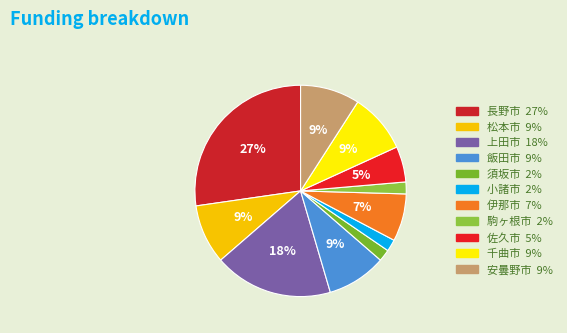

Count the number of slices in the pie.

11